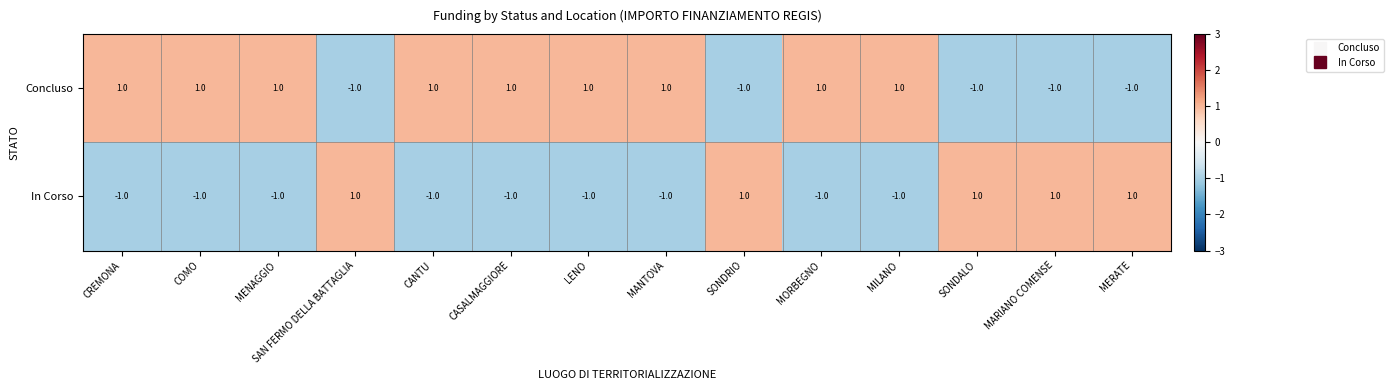

Which series has the largest total across all categories?

Concluso